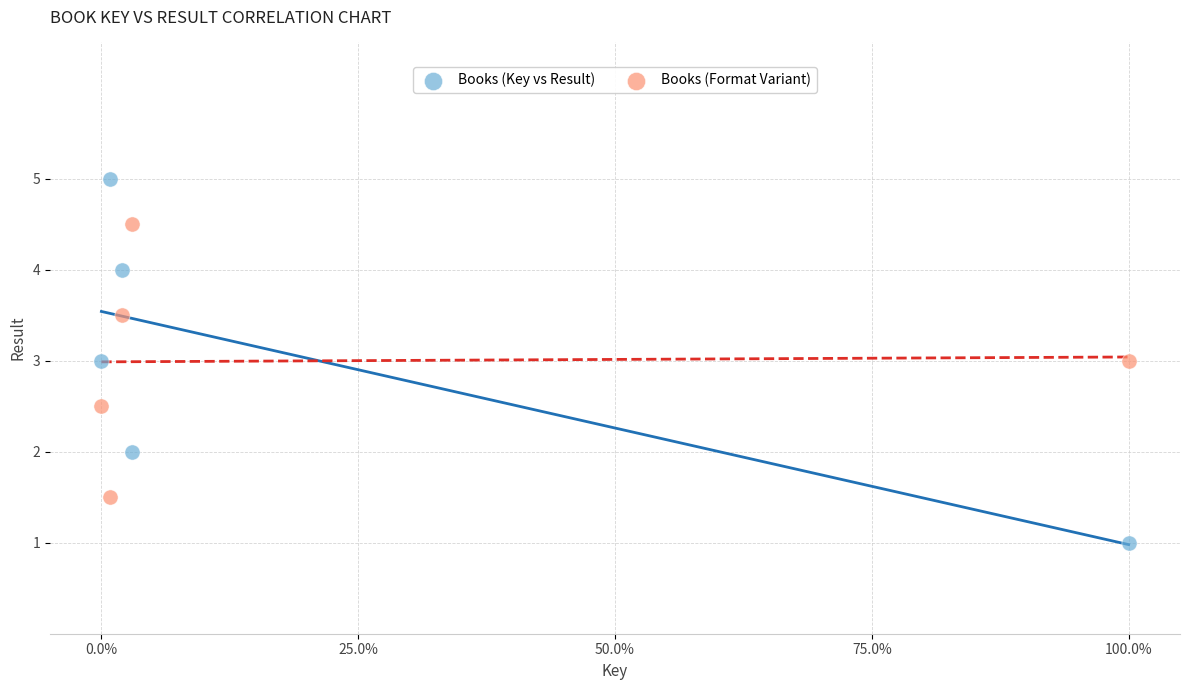

Which series reaches the maximum Y coordinate?

Books (Key vs Result)